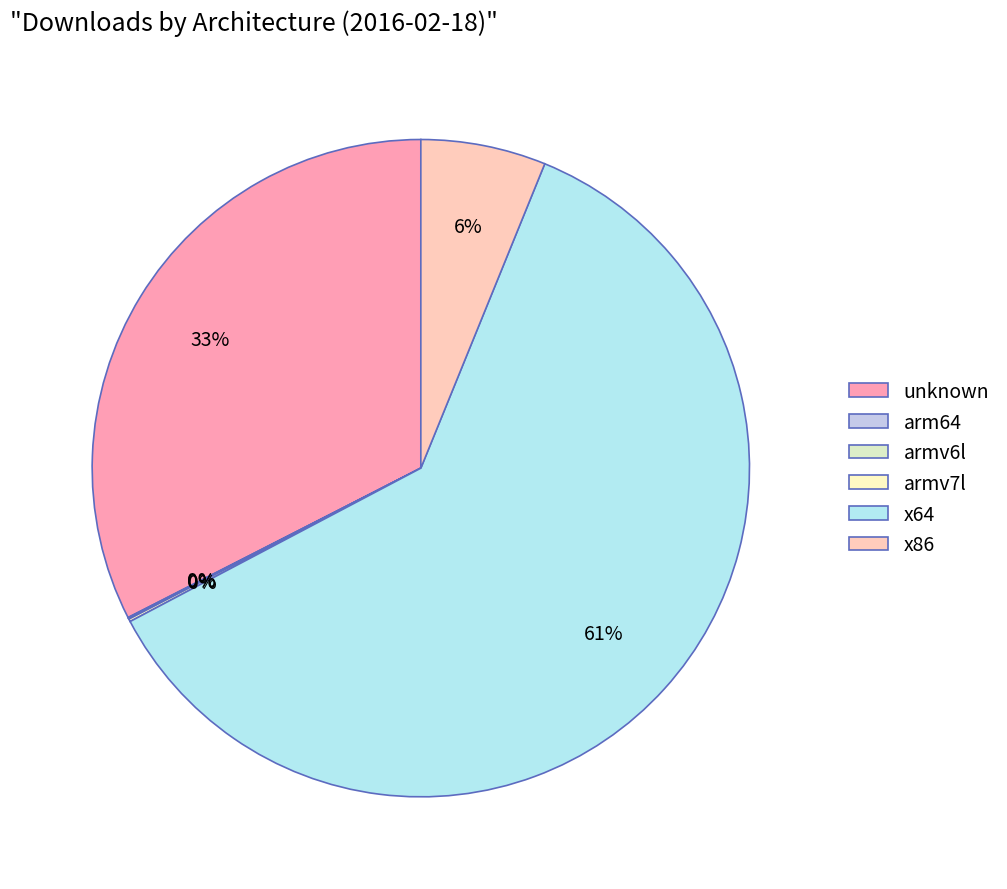

What is the change in value from armv6l to x86?

+24698